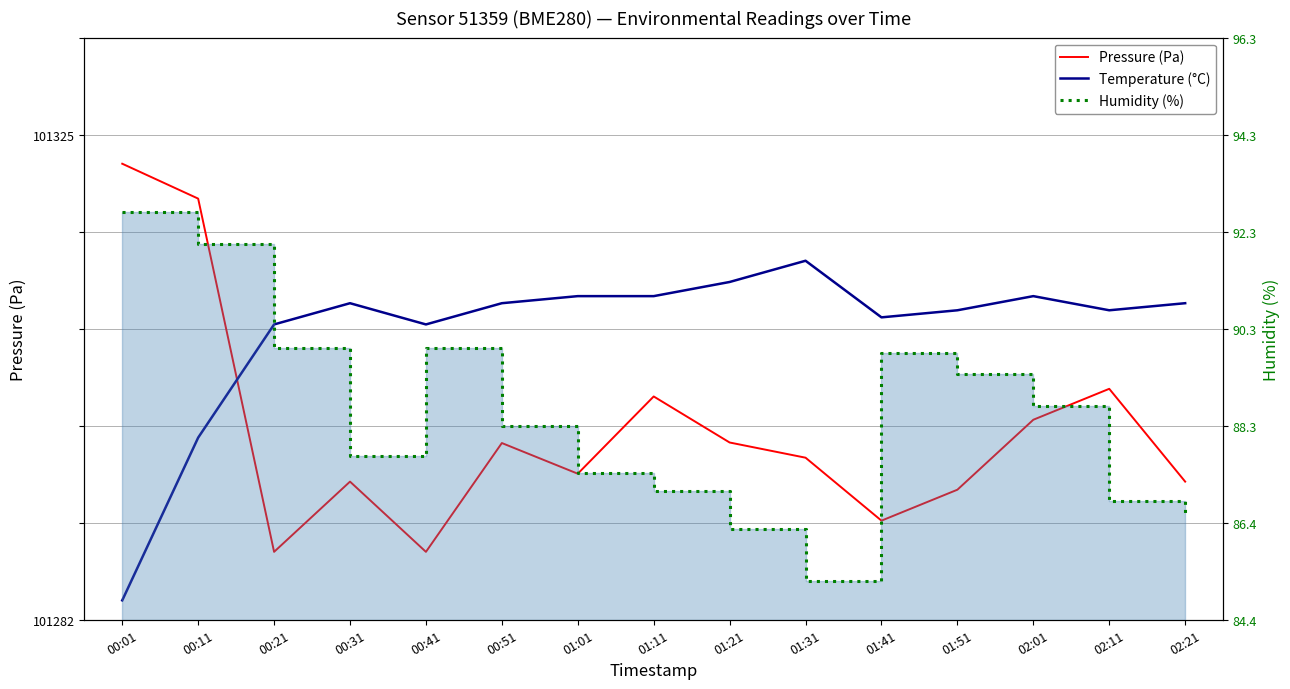

Where do Pressure (Pa) and Temperature (°C) first cross each other?

00:11 and 00:21